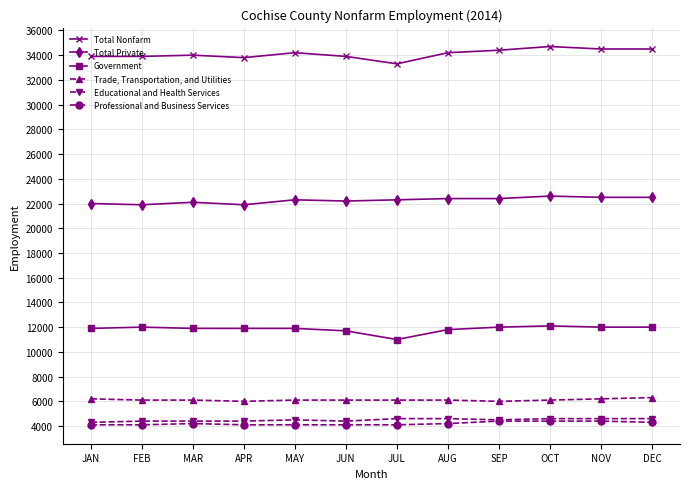

True or false: Government and Trade, Transportation, and Utilities cross at least once.

False